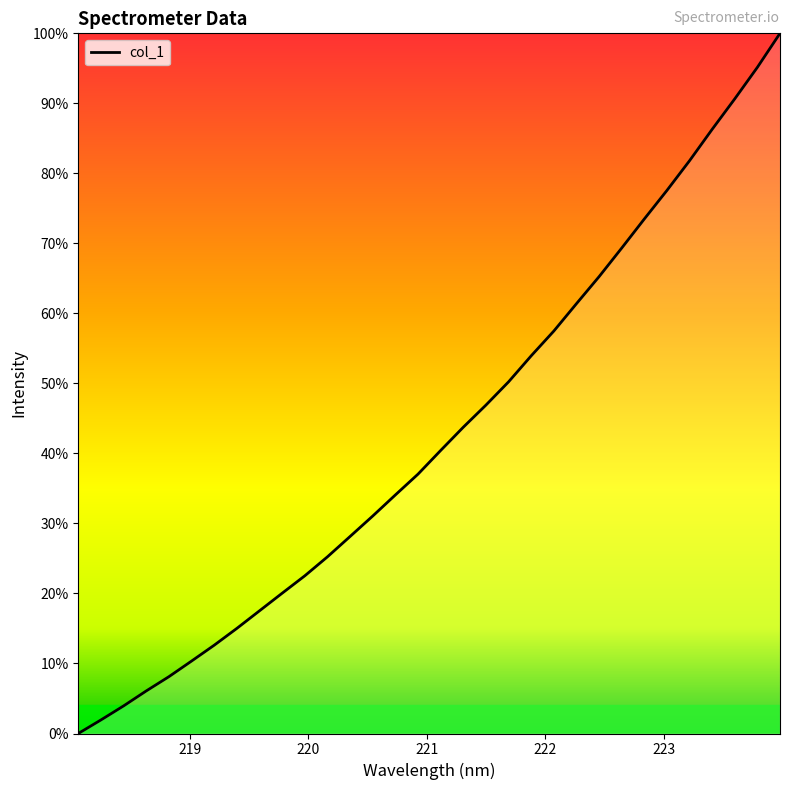

What is the difference between the maximum and minimum values?

100.0